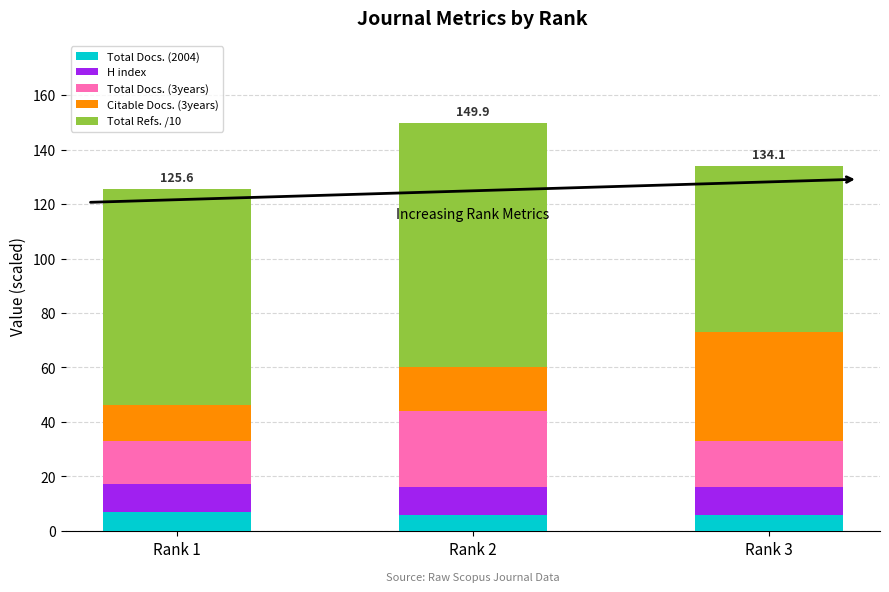

Reading left to right, list the values for the Total Docs. (2004) series.

7.0	6.0	6.0